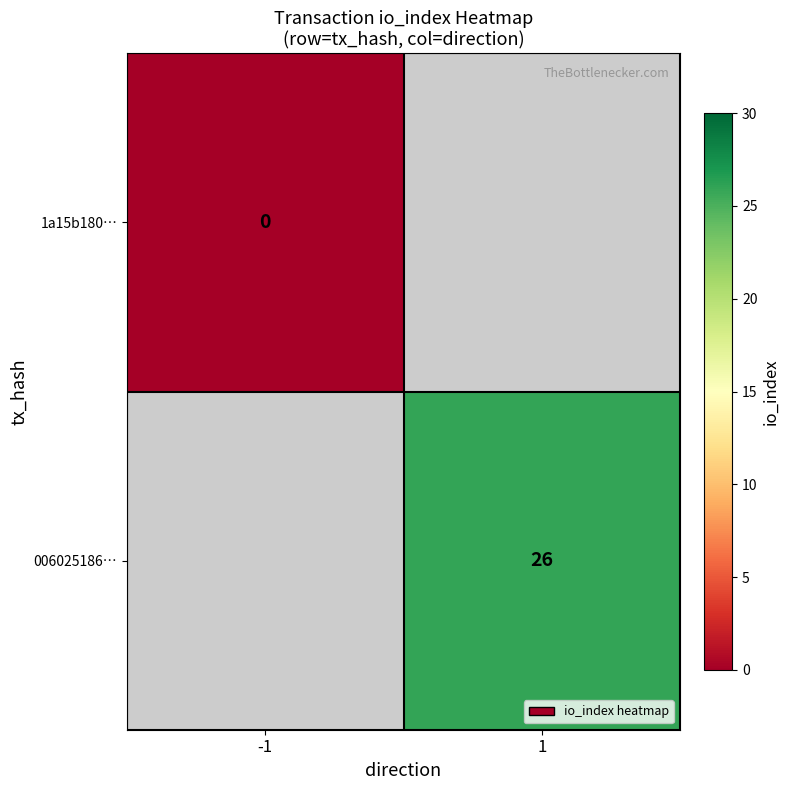

The 006025186… series shows 26 at 1. True or false?

True